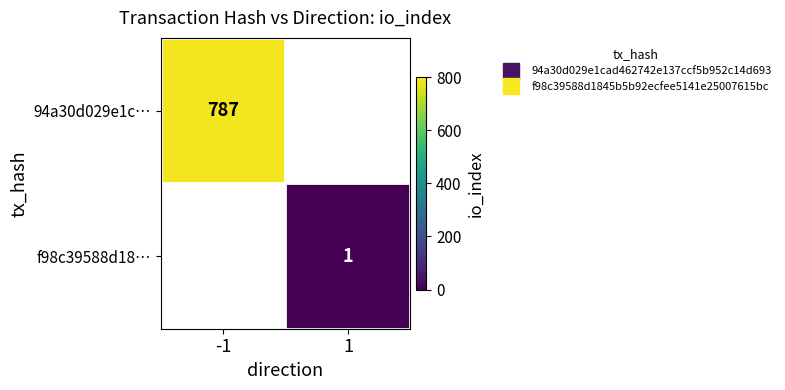

At which label does 94a30d029e1c… reach its peak?

-1